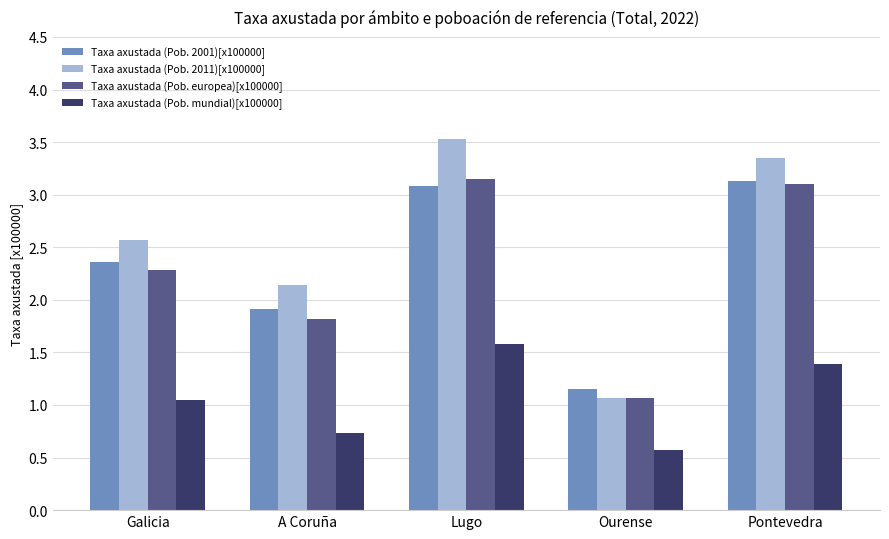

How many bars are there in total?

20